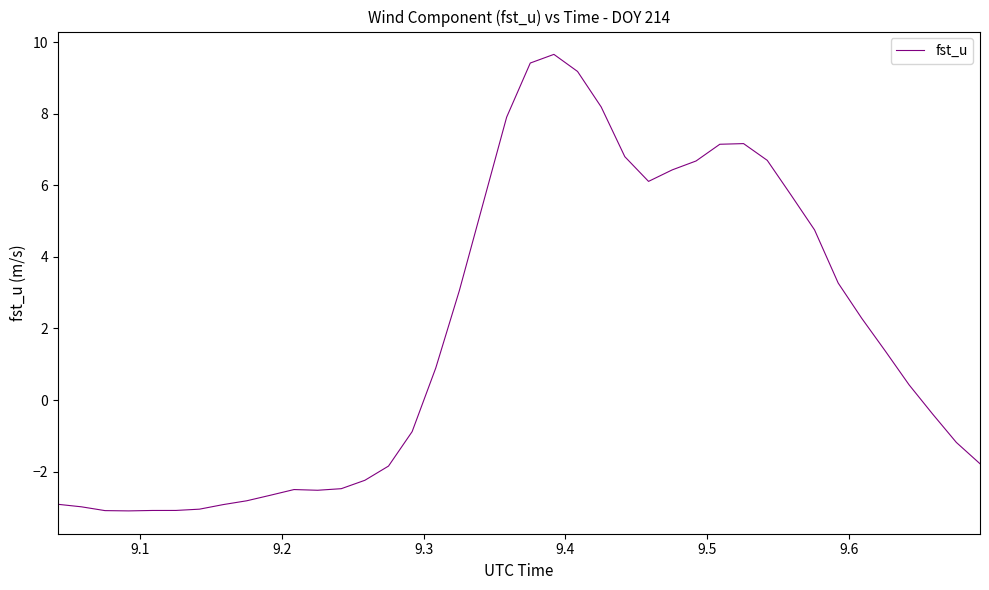

What is the difference between the maximum and minimum values?

12.8